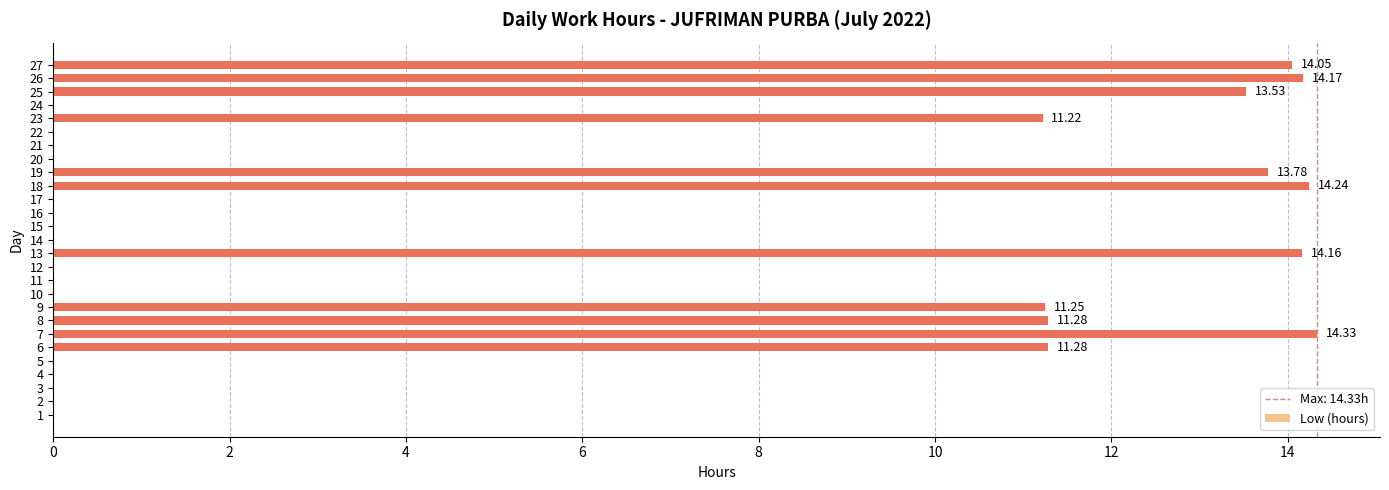

Which has a higher value, 17 or 7?

7